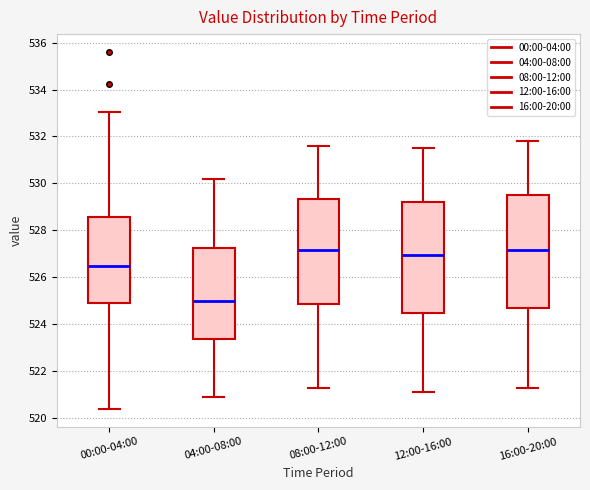

Where is the lower edge of the box for 12:00-16:00 on the y-axis? The values are not printed on the chart, so give them approximately, as read against the axis.

524.4